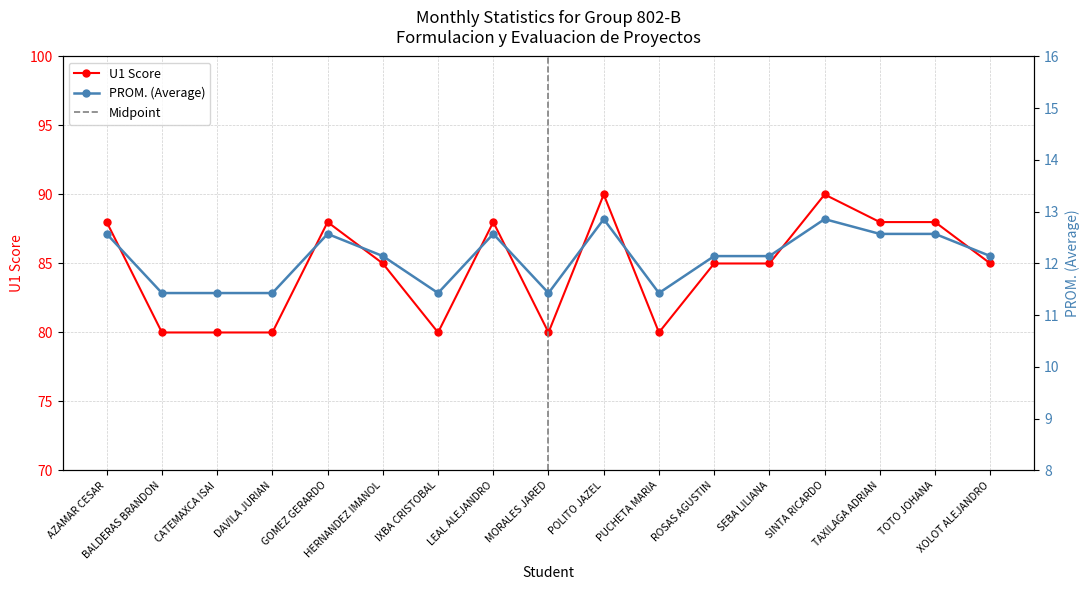

How many interior local valleys does the U1 series have?

3